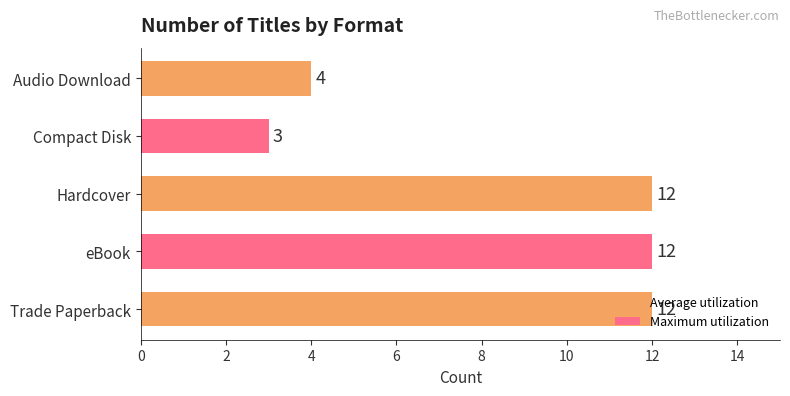

Does the chart contain stacked bars?

No